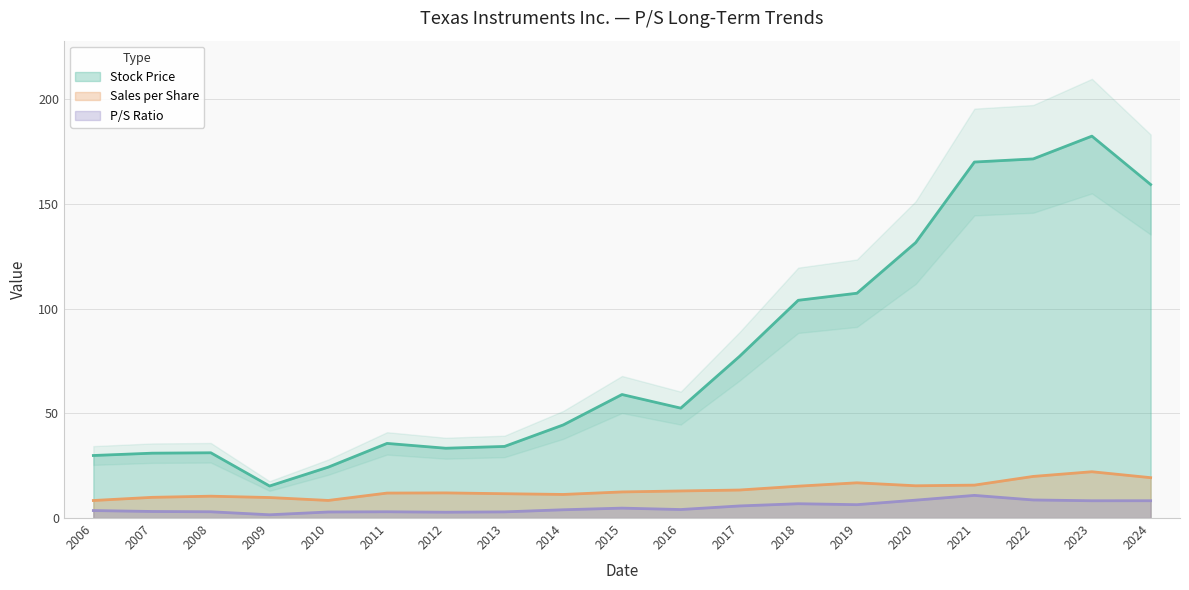

What is the value of the P/S Ratio point at the 3rd from the left?

3.0